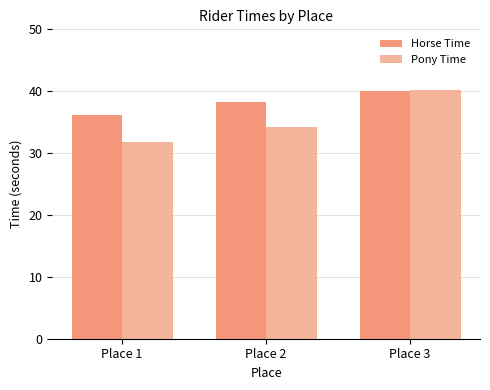

Which series has the largest range (max minus min)?

Pony Time